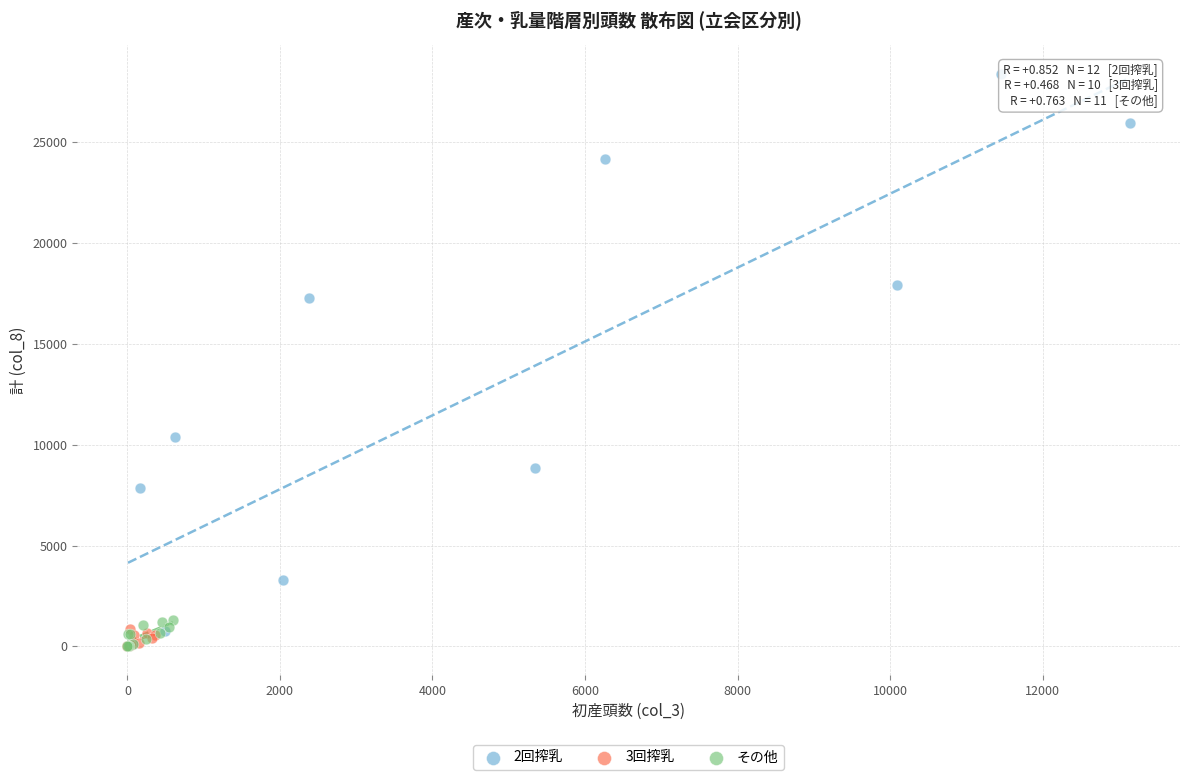

What are all the series names shown in the legend?

2回搾乳, 3回搾乳, その他